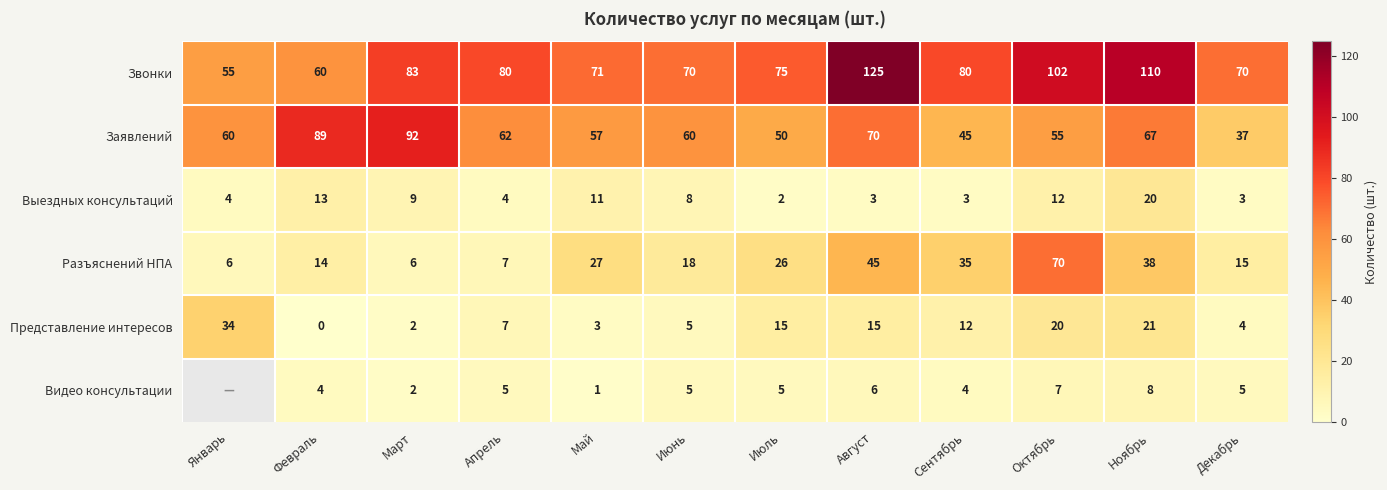

Between Февраль and Июнь, which is larger?

Июнь